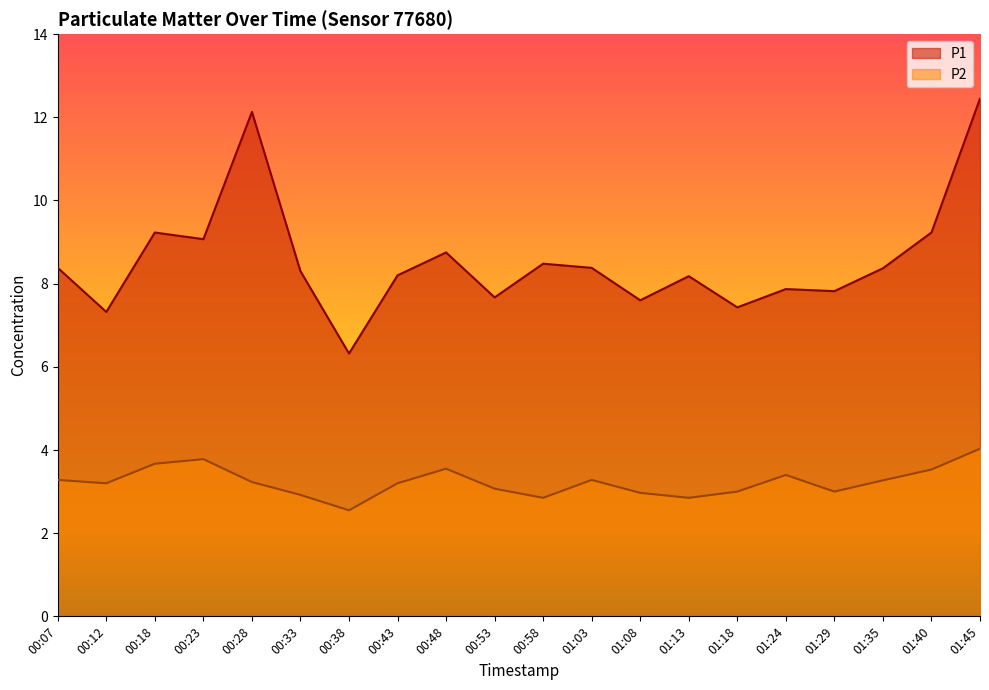

What is the smallest value displayed?

2.5